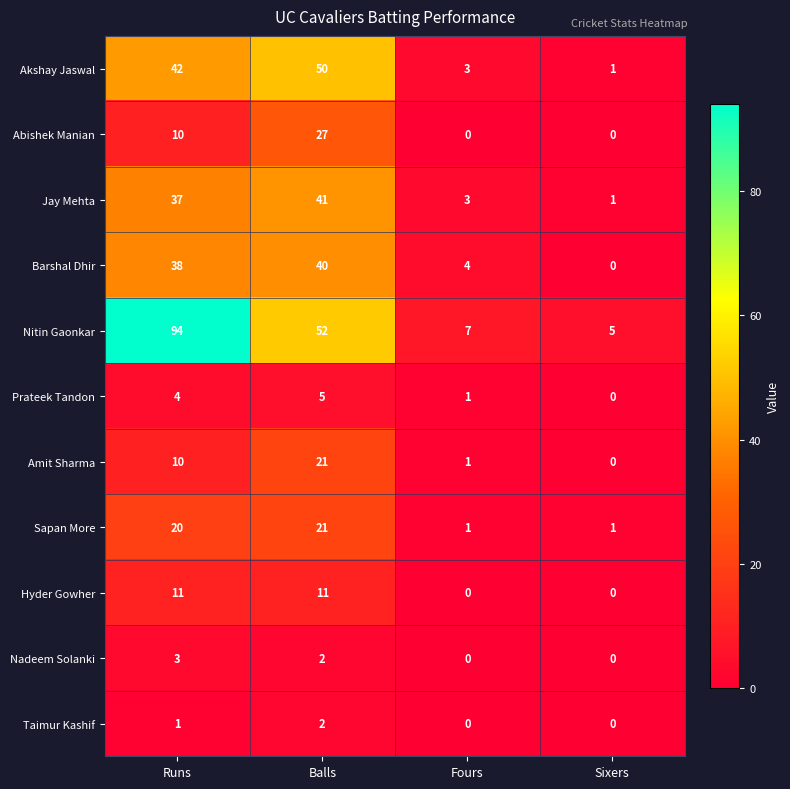

Is it true that Nadeem Solanki equals 0 at Sixers?

True